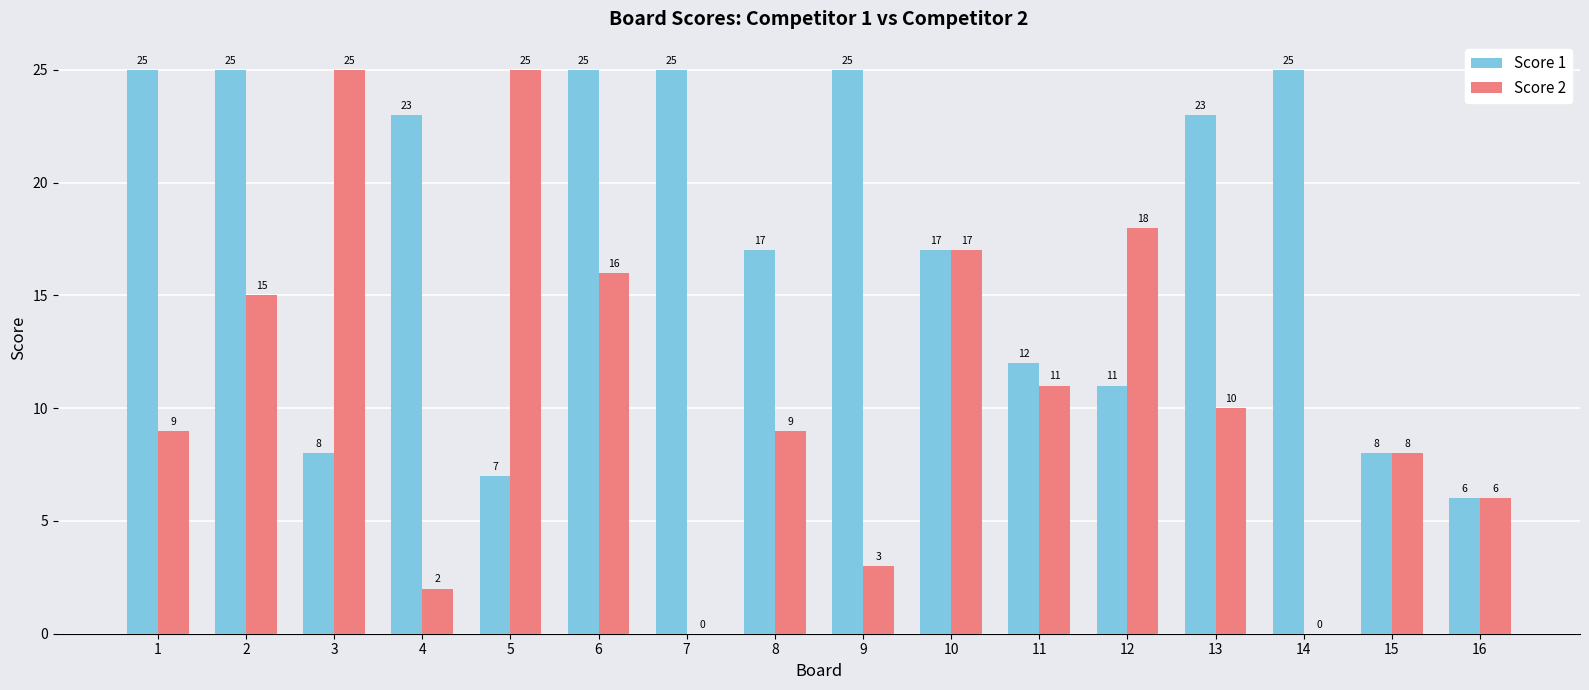

Are the bars grouped side by side (vs. stacked)?

Yes